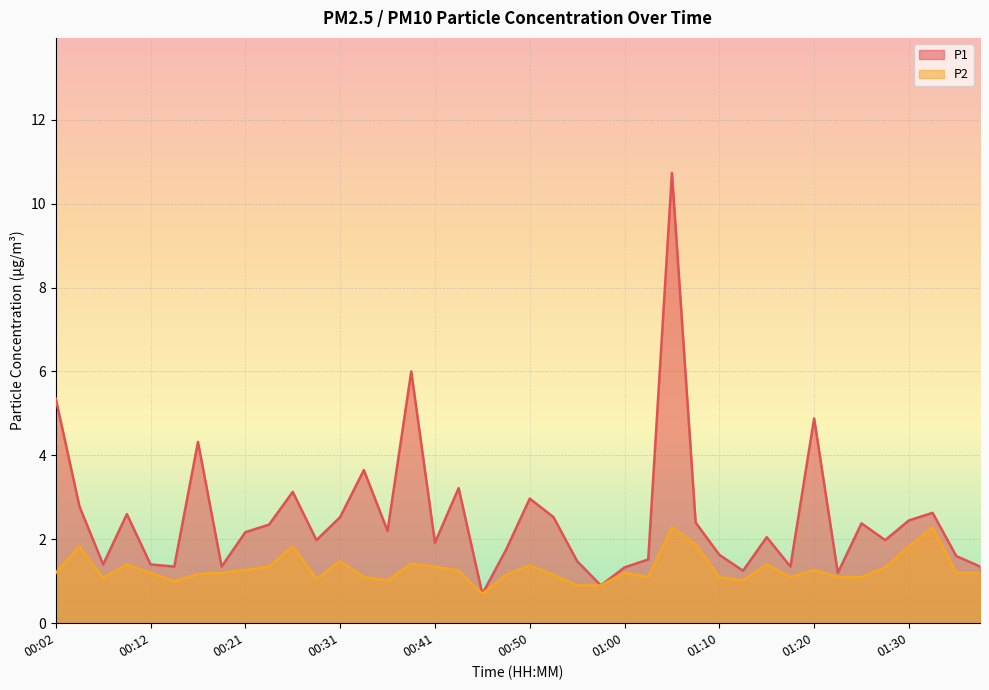

What is the smallest value displayed?

0.7